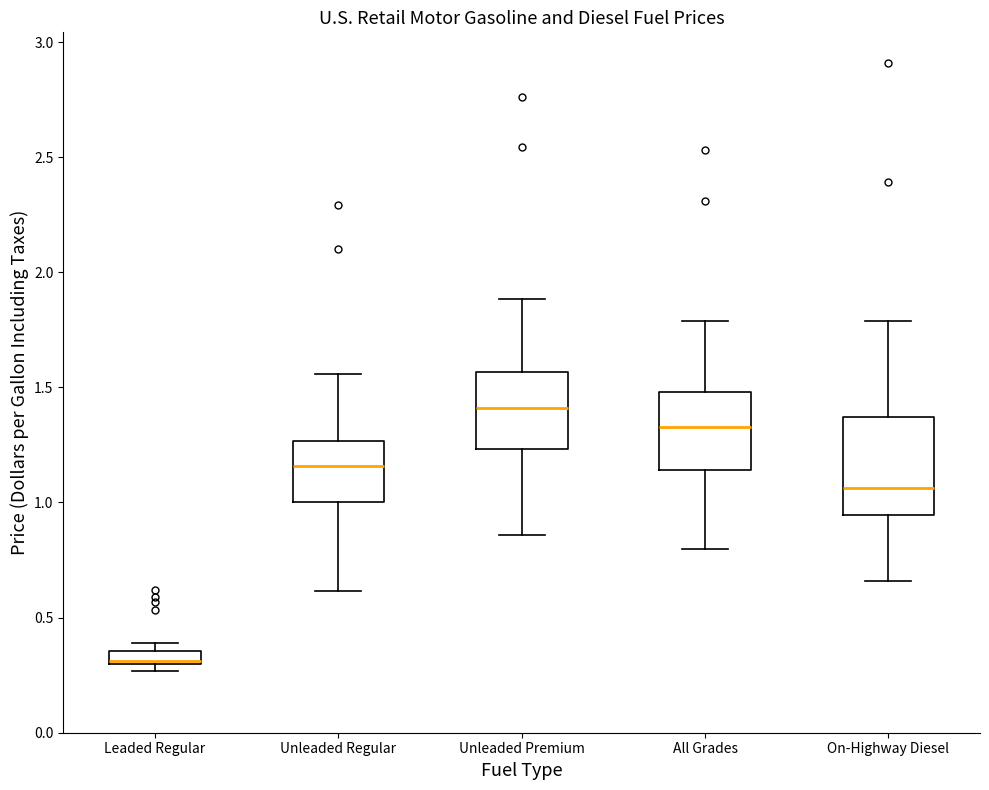

Which box is the tallest, from its lower edge to its upper edge?

On-Highway Diesel